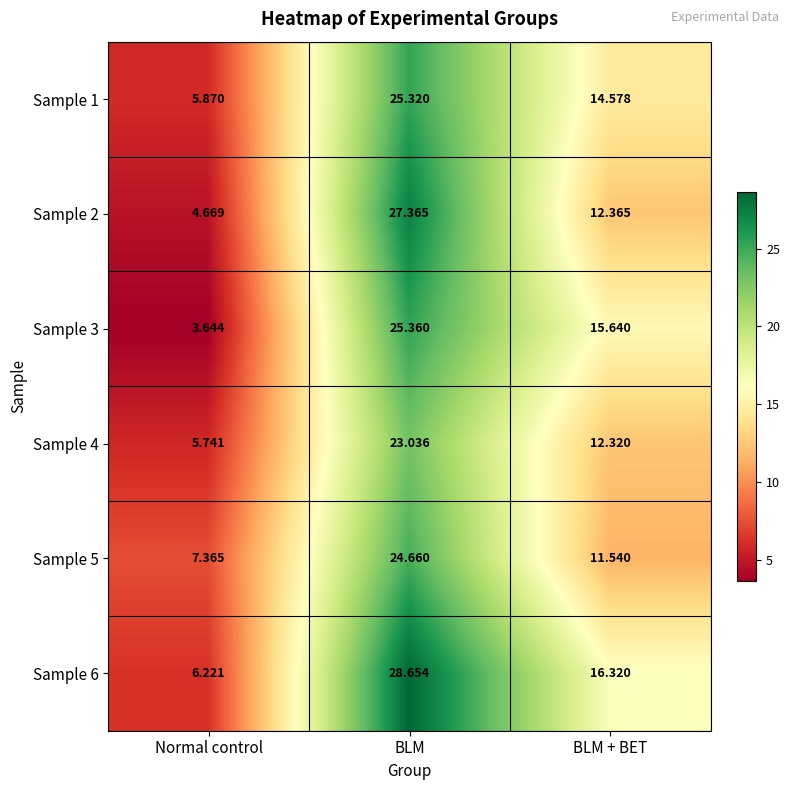

At which label does Sample 1 first exceed 14?

BLM